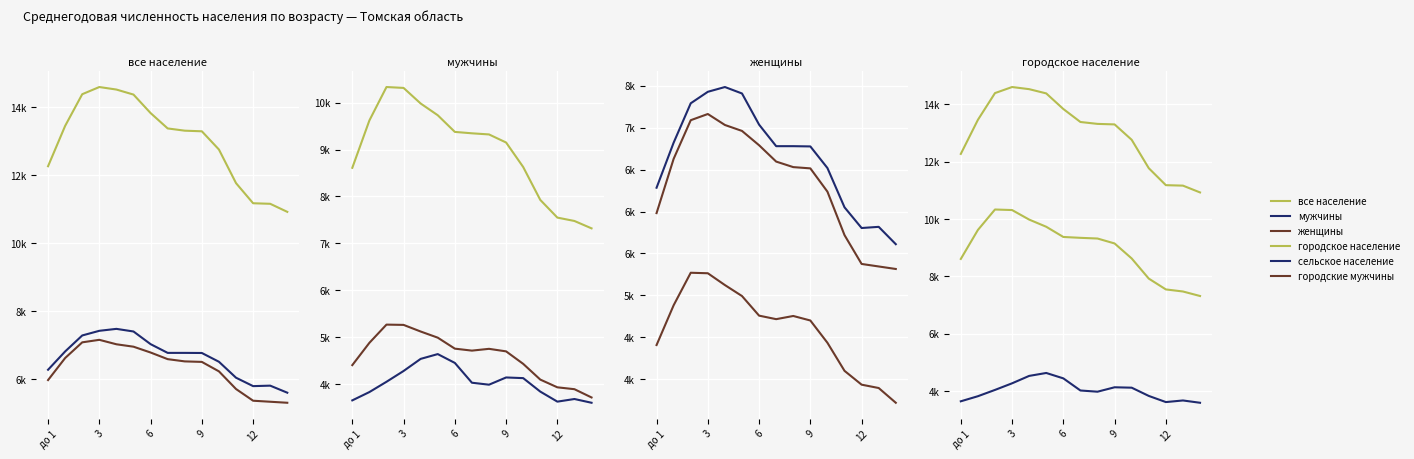

How many series are shown in this chart?

6